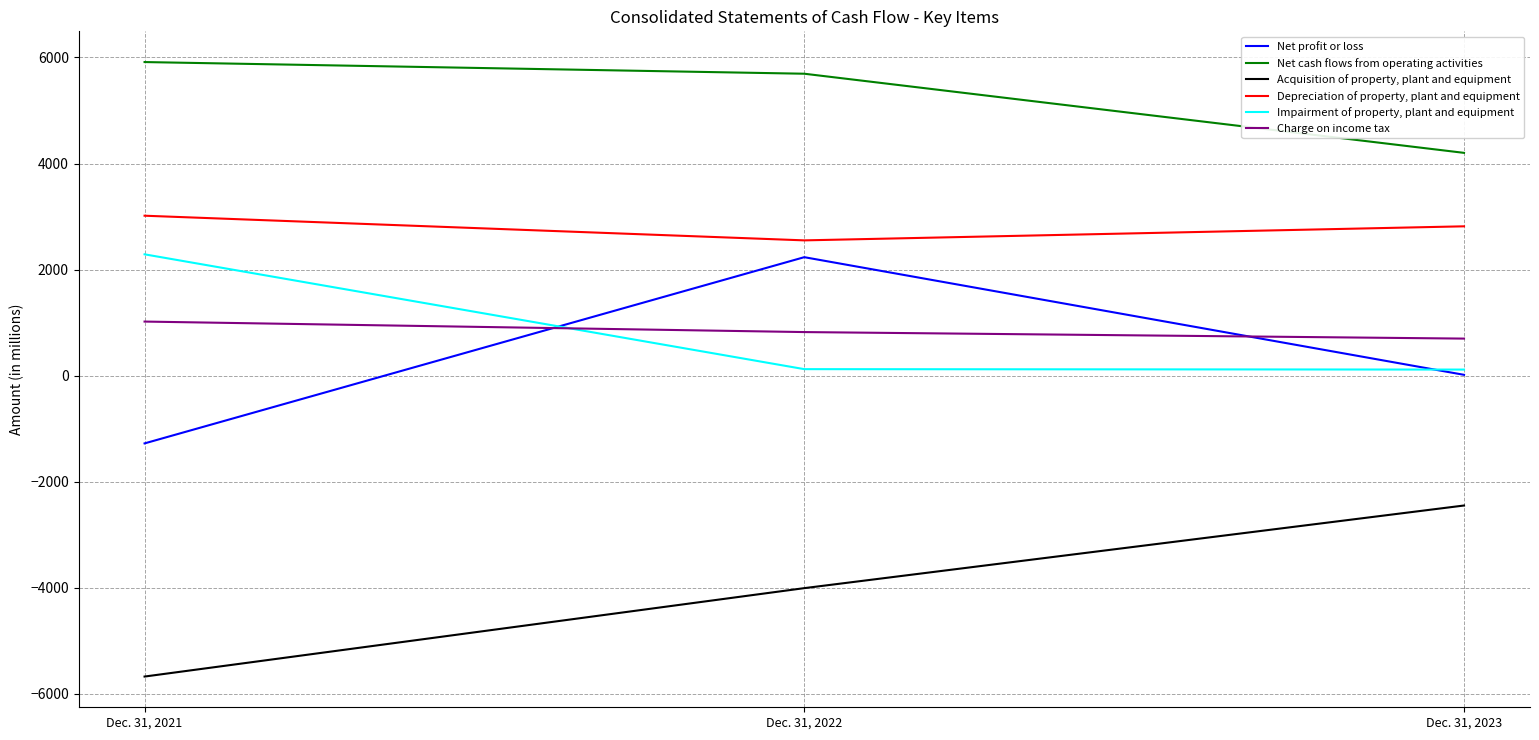

What is the difference between the maximum and minimum values in the Impairment of property, plant and equipment series?

2173